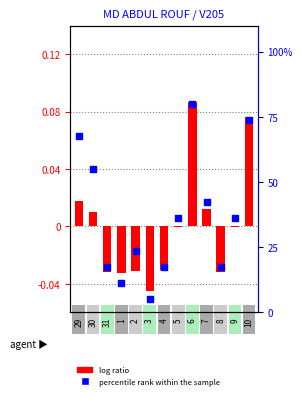

Is the value of log ratio at 1 greater than the value of percentile rank within the sample at 2?

No